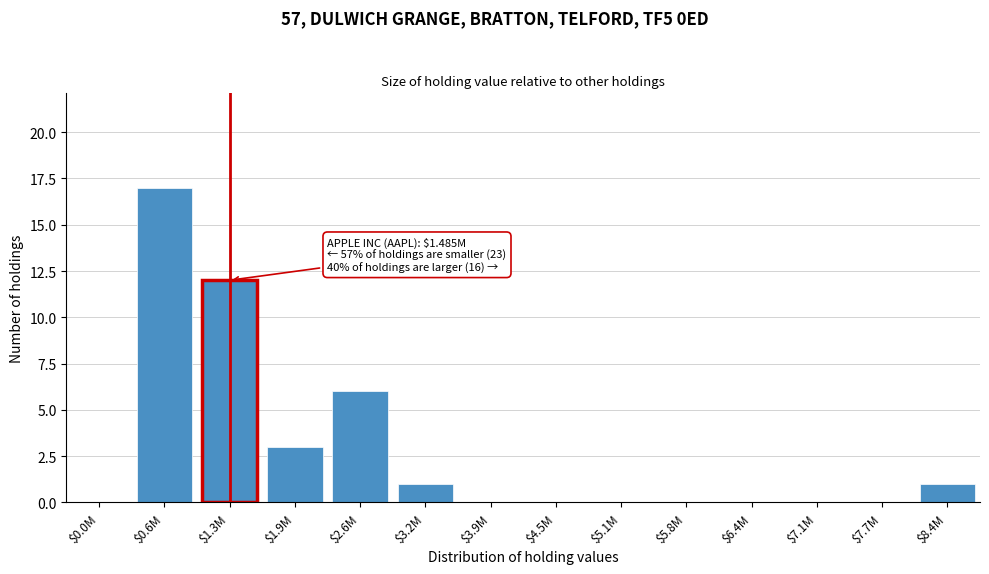

The chart shows a value of 0 at $7.7M. True or false?

True